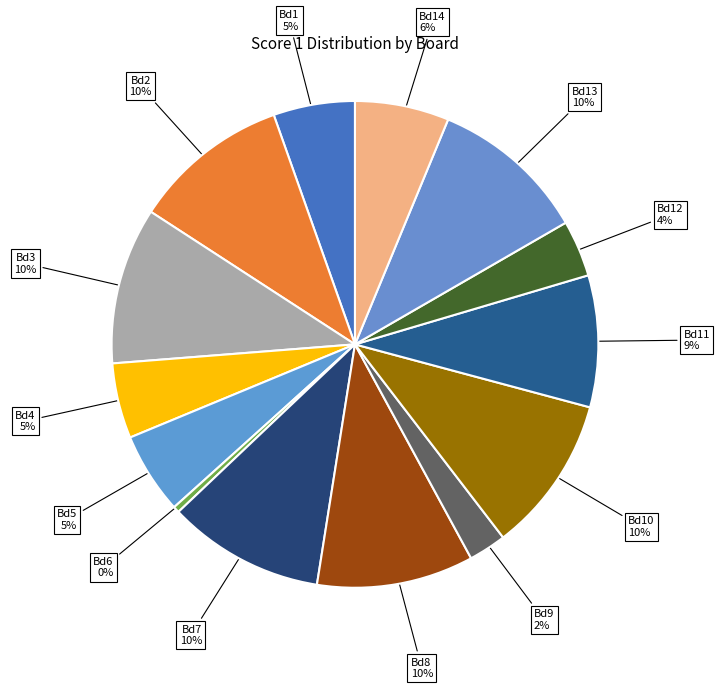

How many segments does this pie chart have?

14